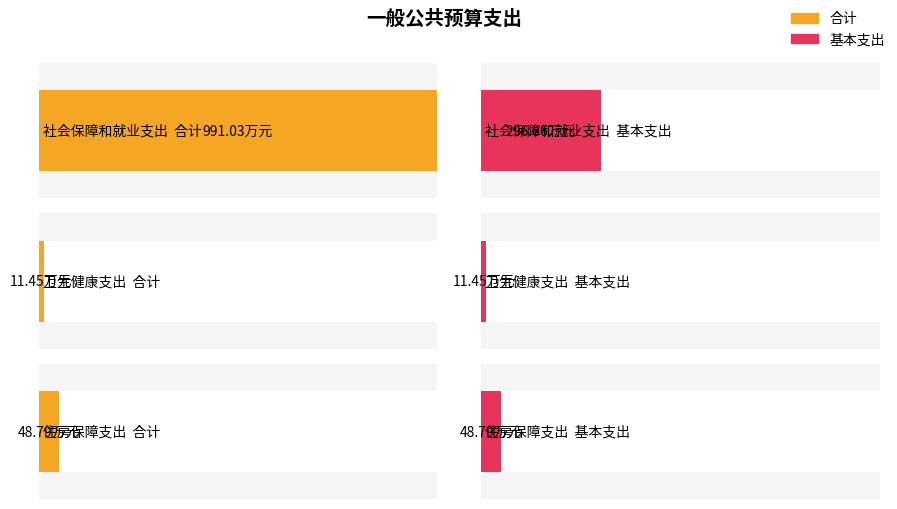

What is the highest value of the 基本支出 series?

296.9